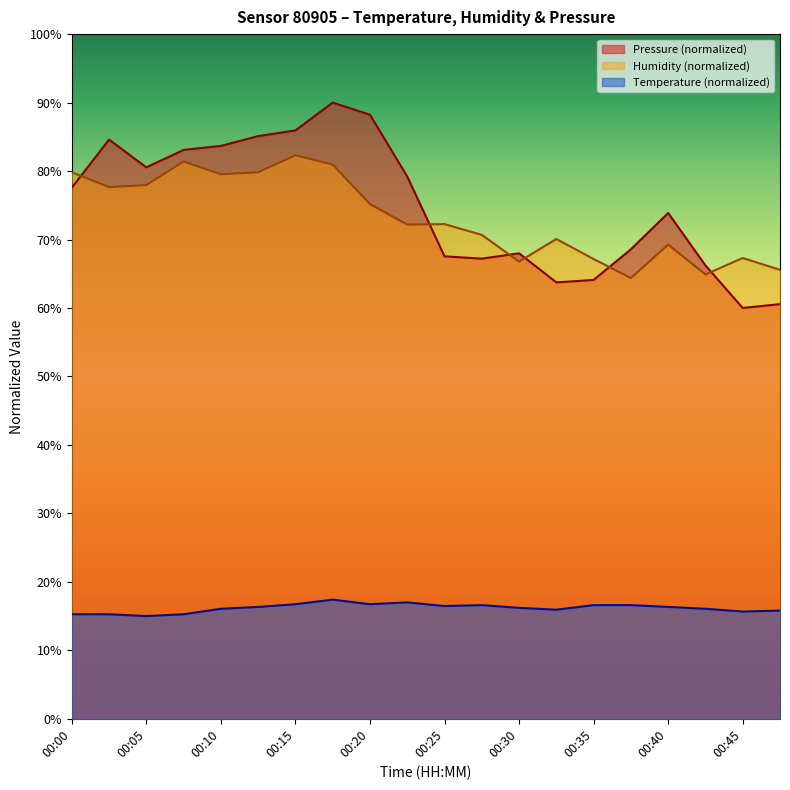

How many values in the Humidity series exceed 72?

11